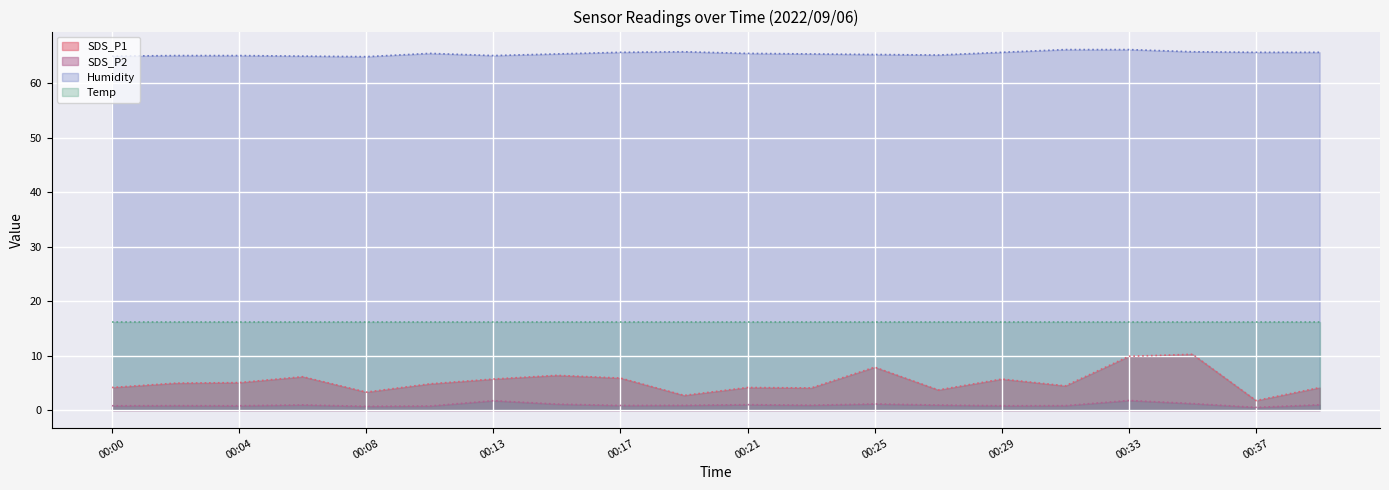

True or false: Humidity and SDS_P1 cross at least once.

False